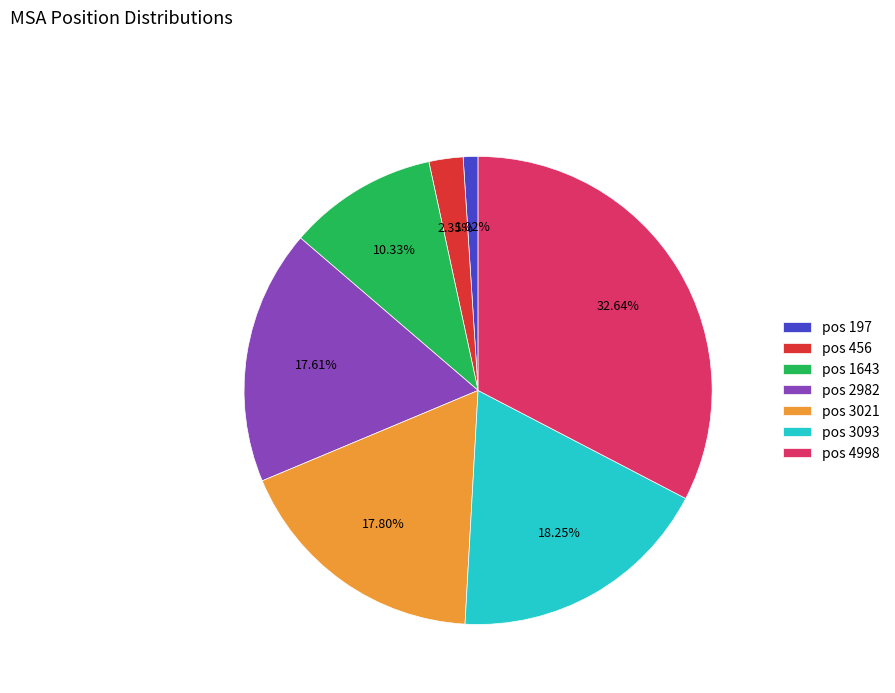

Does pos 1643 represent more than half of the total?

No